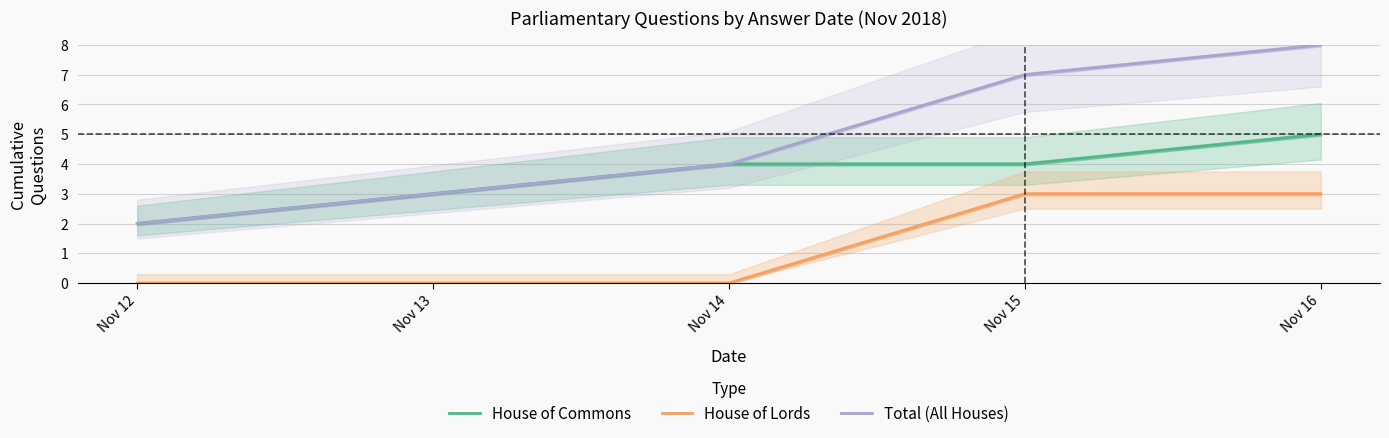

List the series in order of their overall mean, highest first.

Total (All Houses), House of Commons, House of Lords